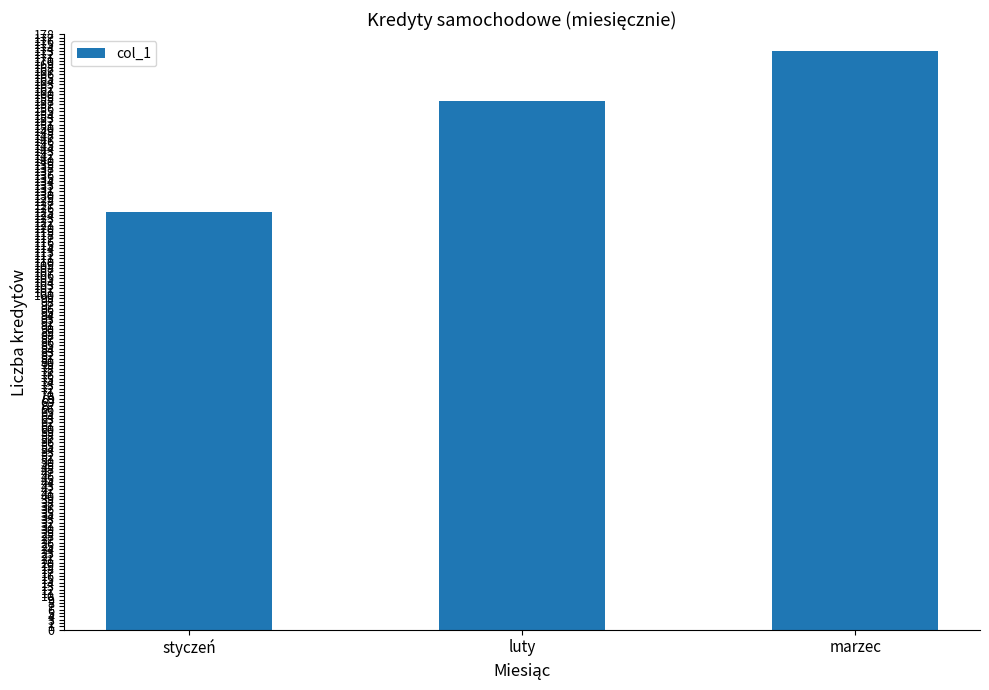

Approximately how many times larger is the value at marzec compared to luty?

1.1